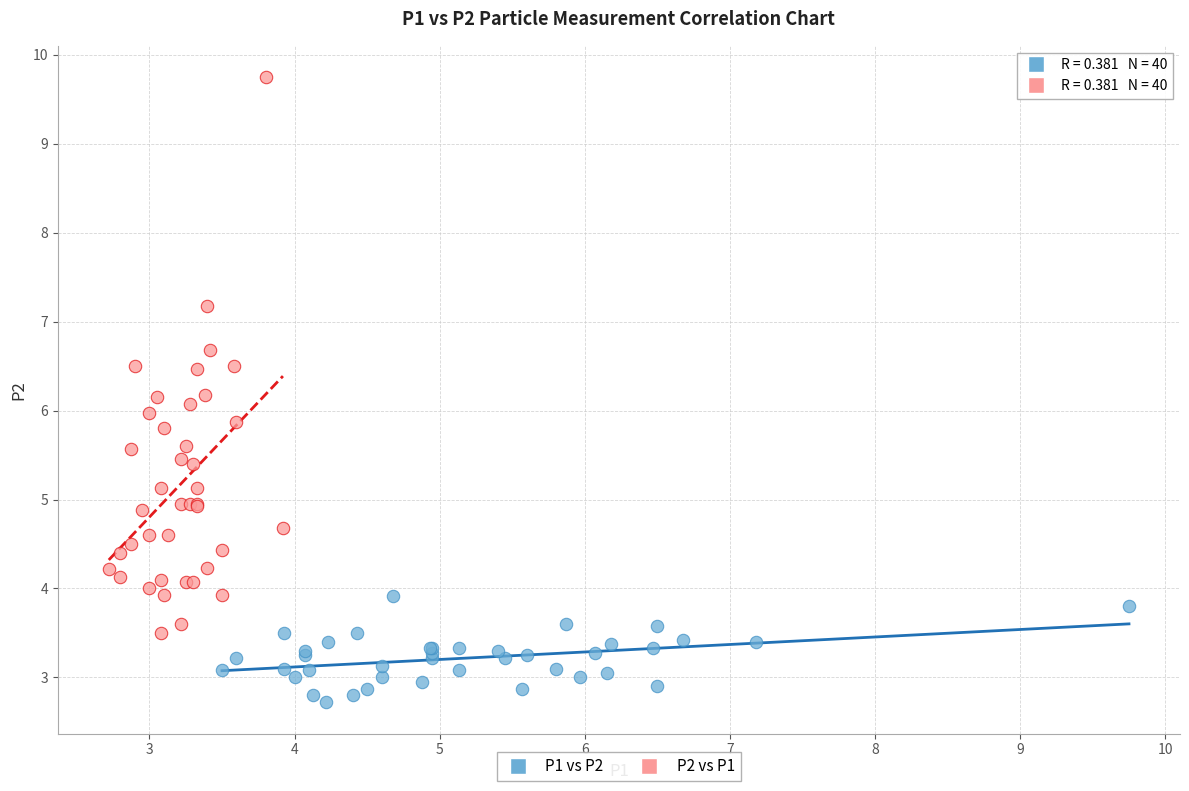

Which series contains the lowest Y value?

P1 vs P2